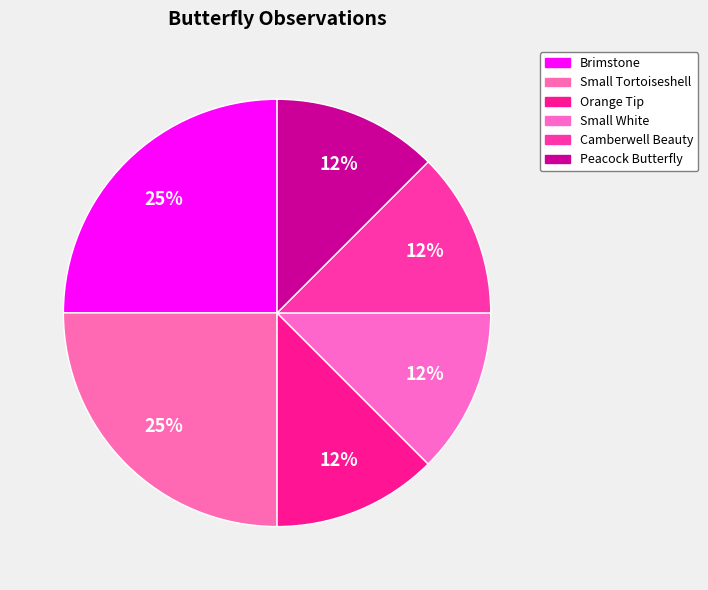

To the nearest percent, what is the difference between the largest and smallest slice percentages?

12%